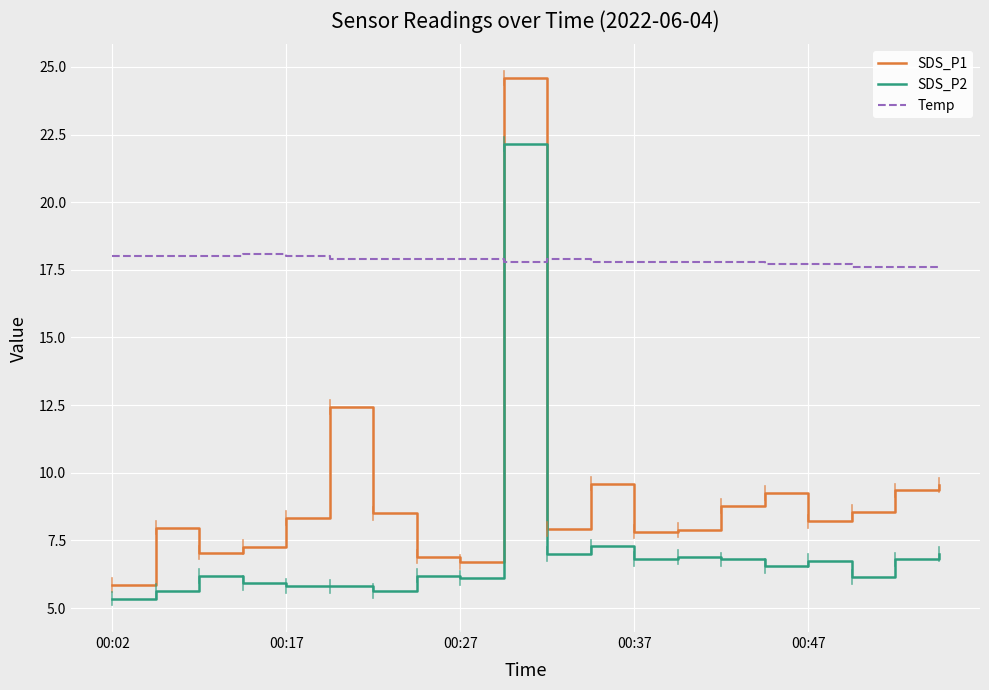

Which series has the largest total across all categories?

Temp